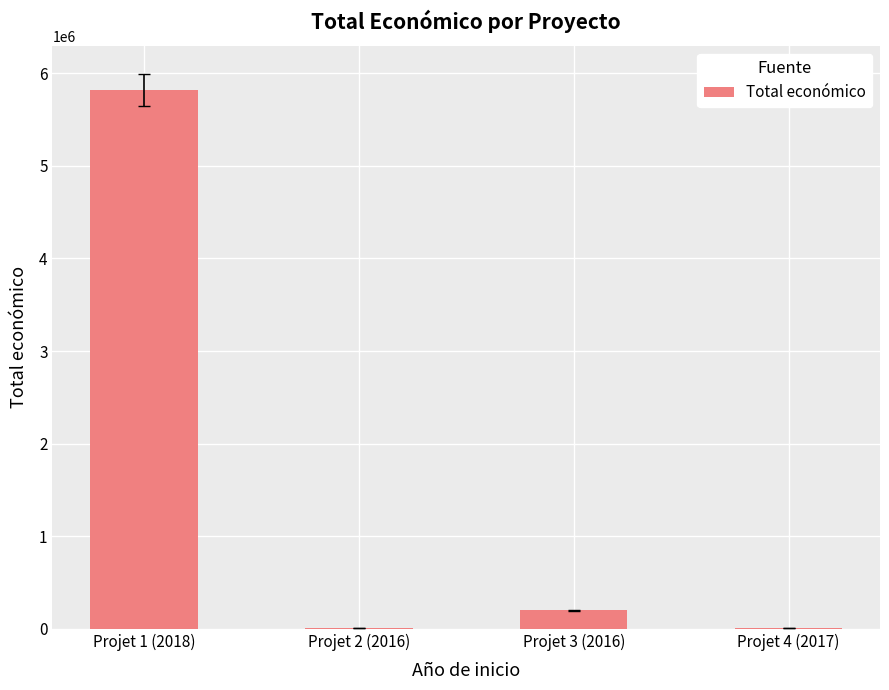

Is it true that the value at Projet 3 (2016) is 199983?

True